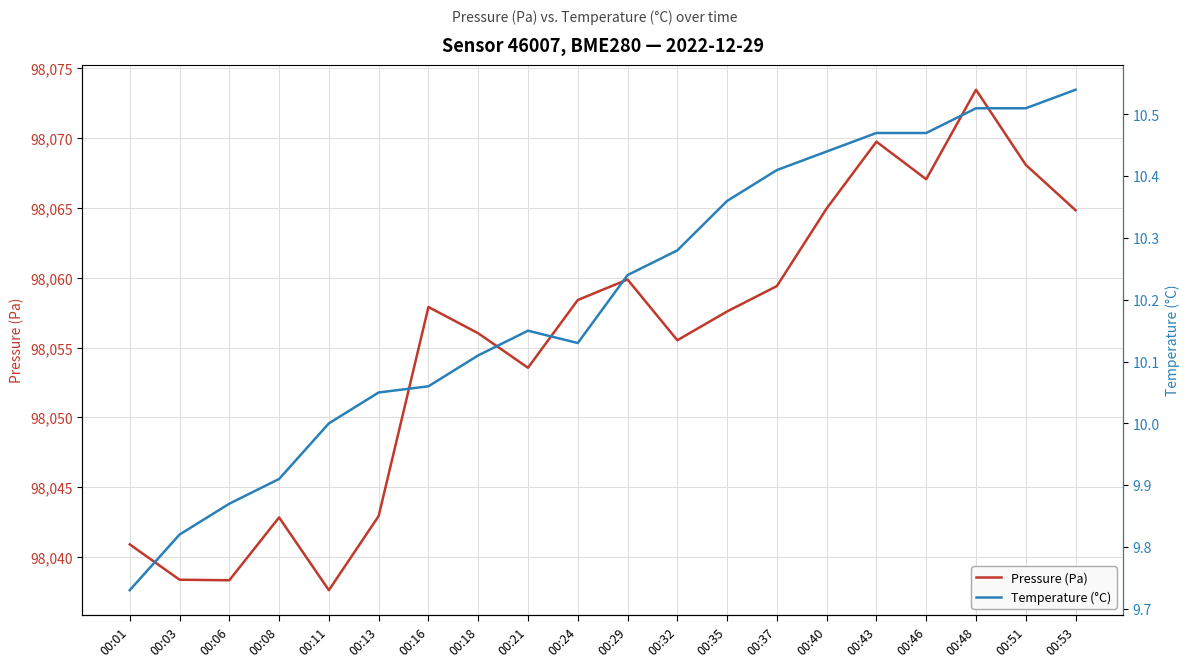

What is the spread (max minus min) of values at 00:01?

98031.2